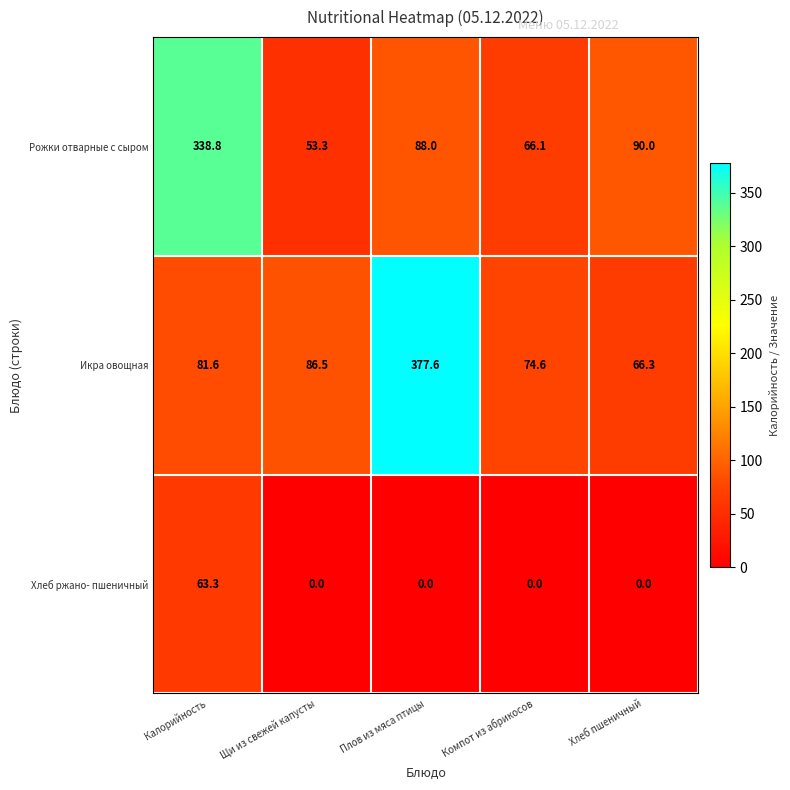

What is the average value of the Рожки отварные с сыром series?

127.2